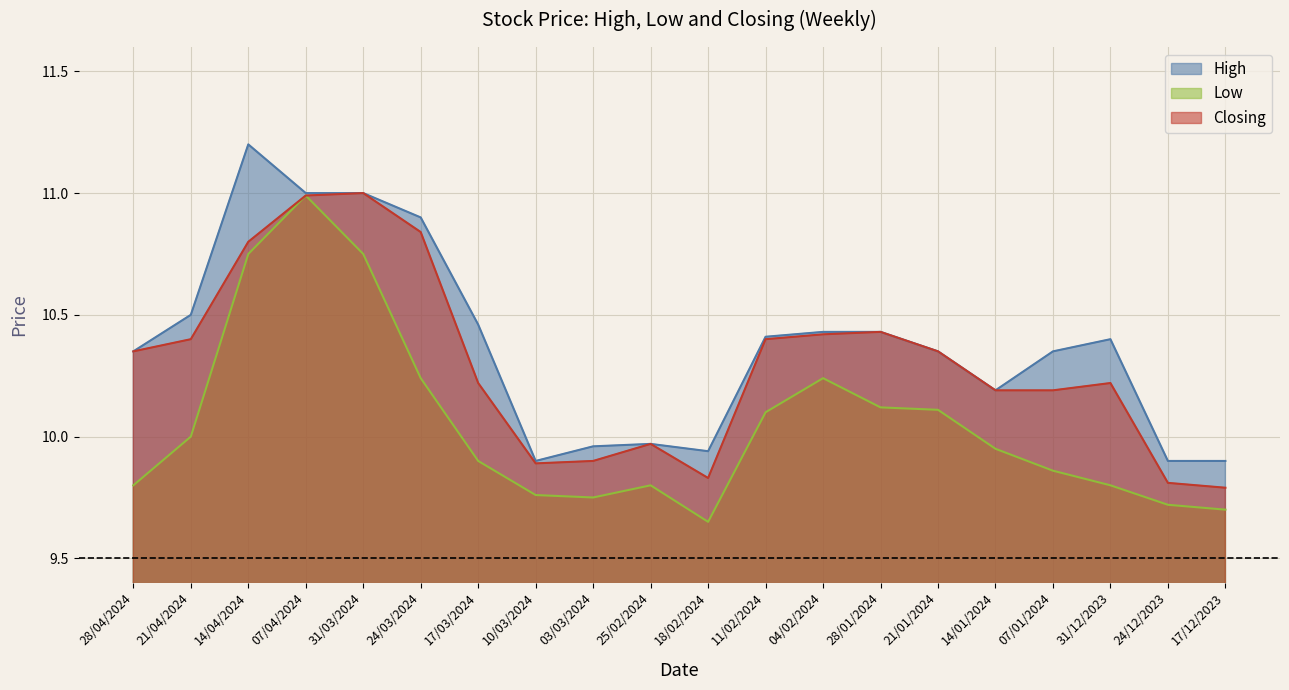

Where is High nearest to the value 10?

25/02/2024